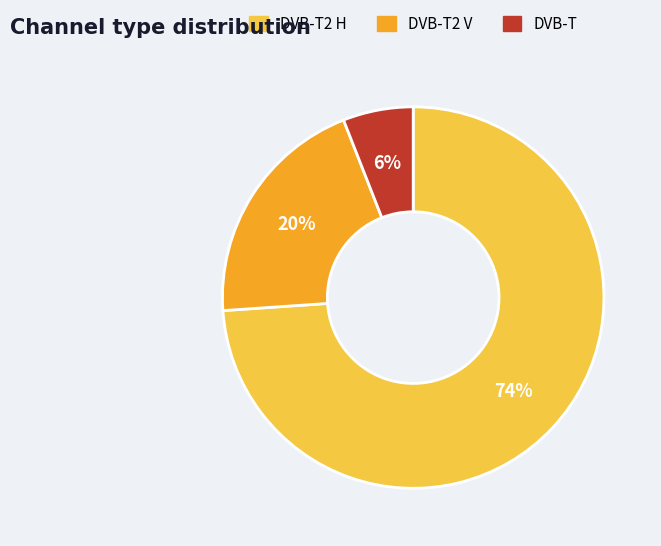

Approximately how many times larger is the value at DVB-T compared to DVB-T2 V?

0.3